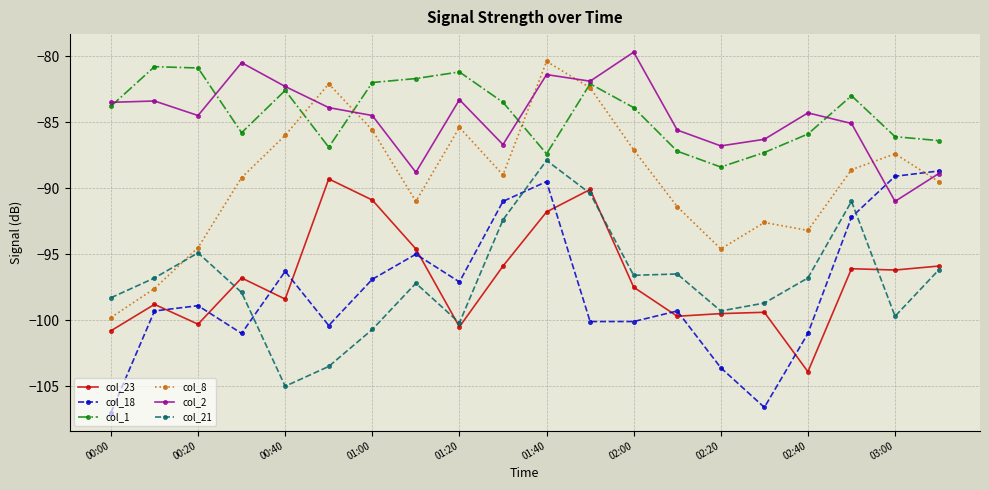

What is the value of the col_23 point at the 8th from the left?

-94.6